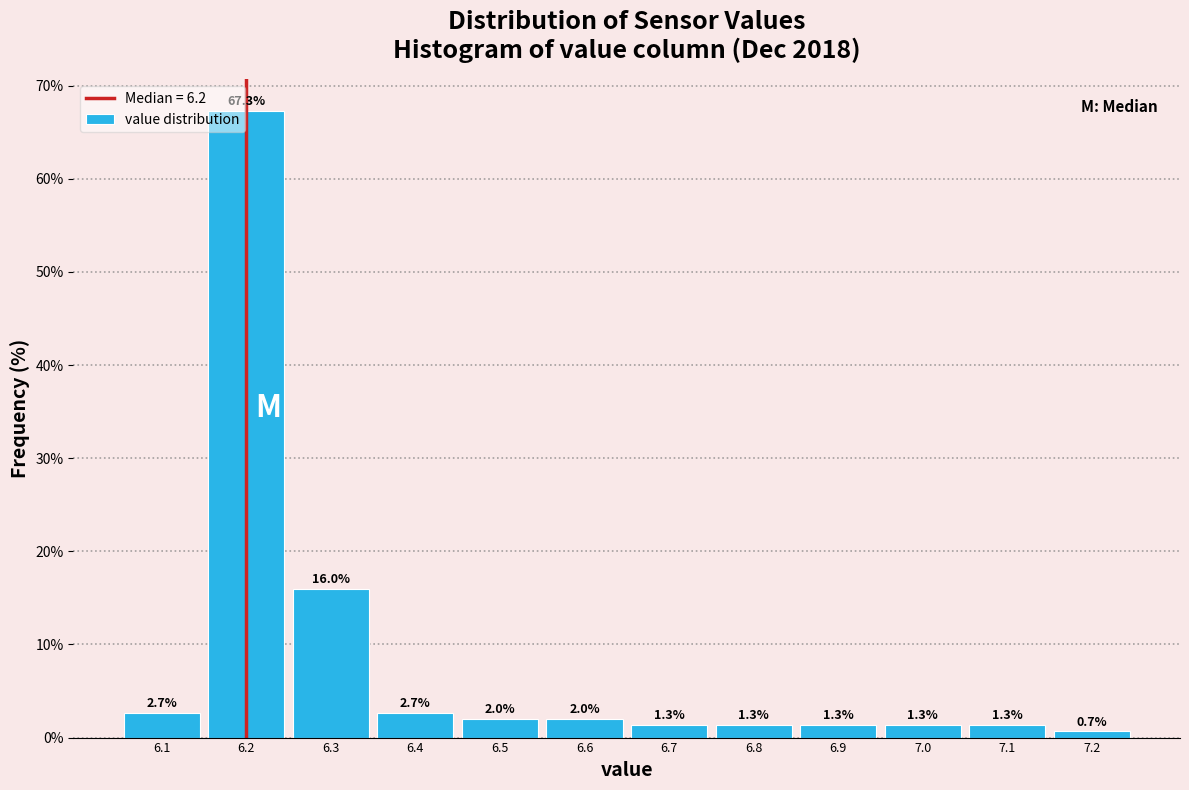

What is the height of the bar covering 6.25 to 6.35 on the x-axis?

16.0